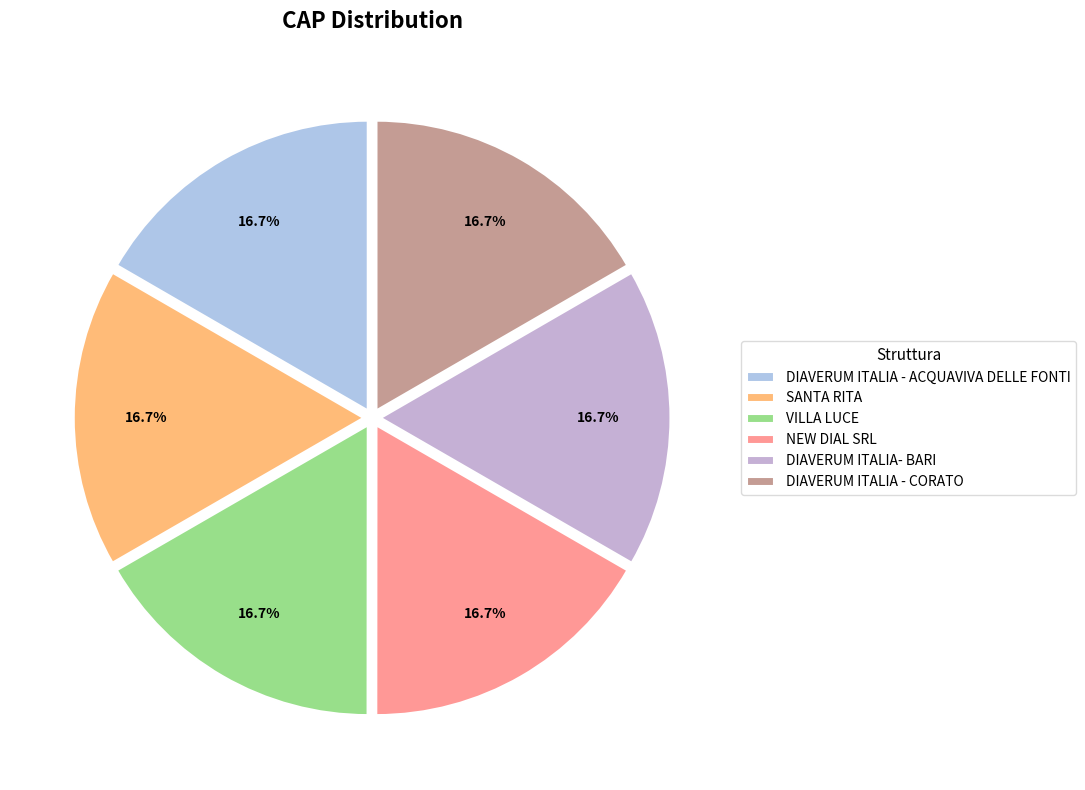

How many segments does this pie chart have?

6